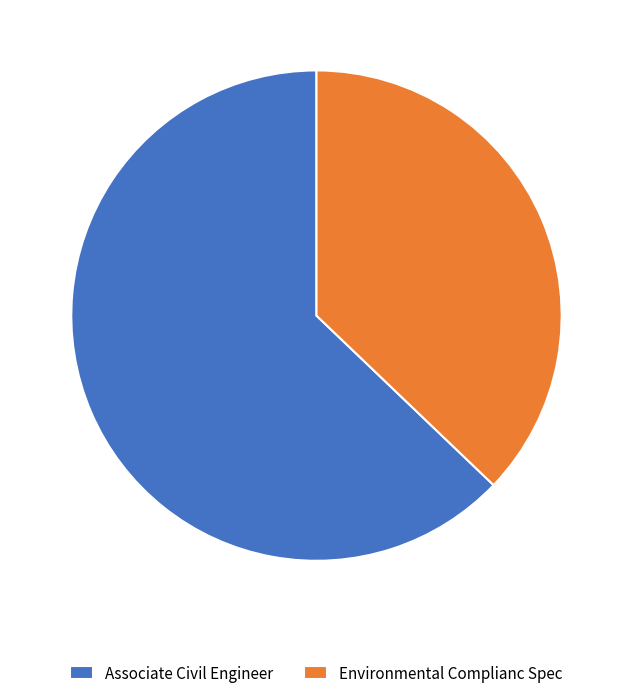

What is the ratio of the value at Associate Civil Engineer to the value at Environmental Complianc Spec?

1.7